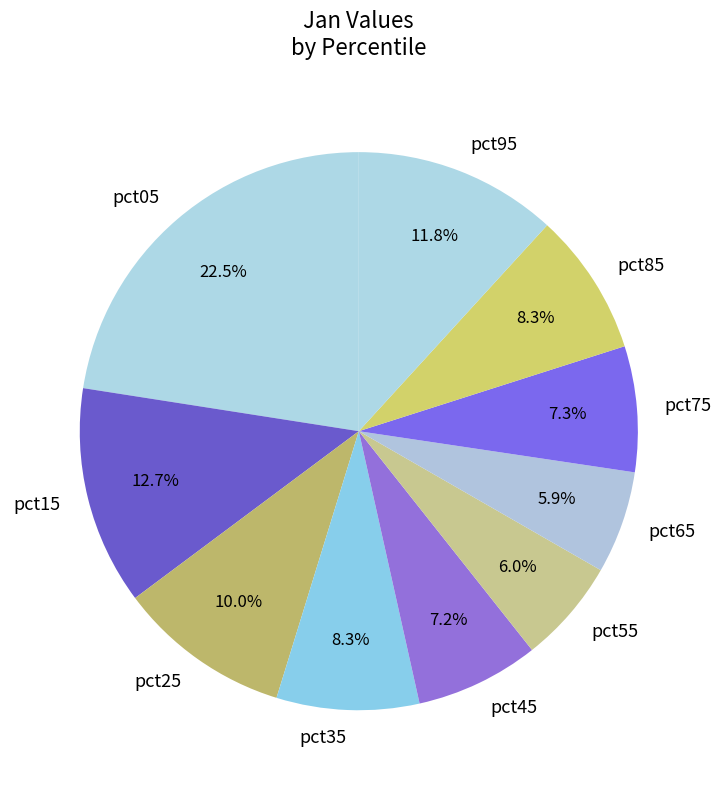

Which has a higher value, pct35 or pct25?

pct25